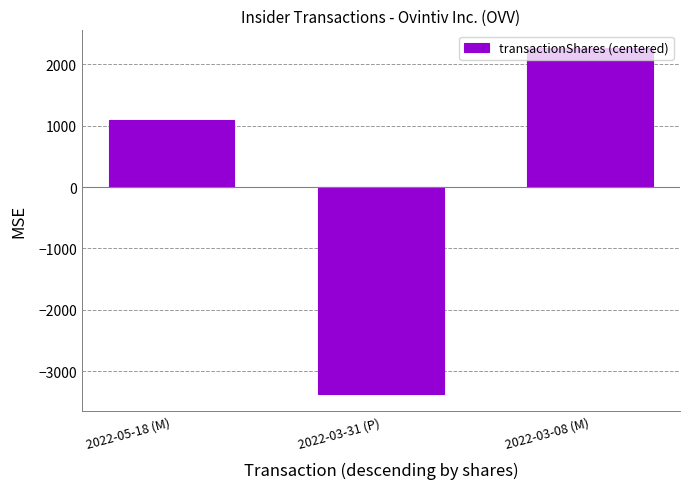

Reading left to right, what are all the values shown in this chart?

2022-05-18 (M)=1094.3	2022-03-31 (P)=-3367.7	2022-03-08 (M)=2273.3